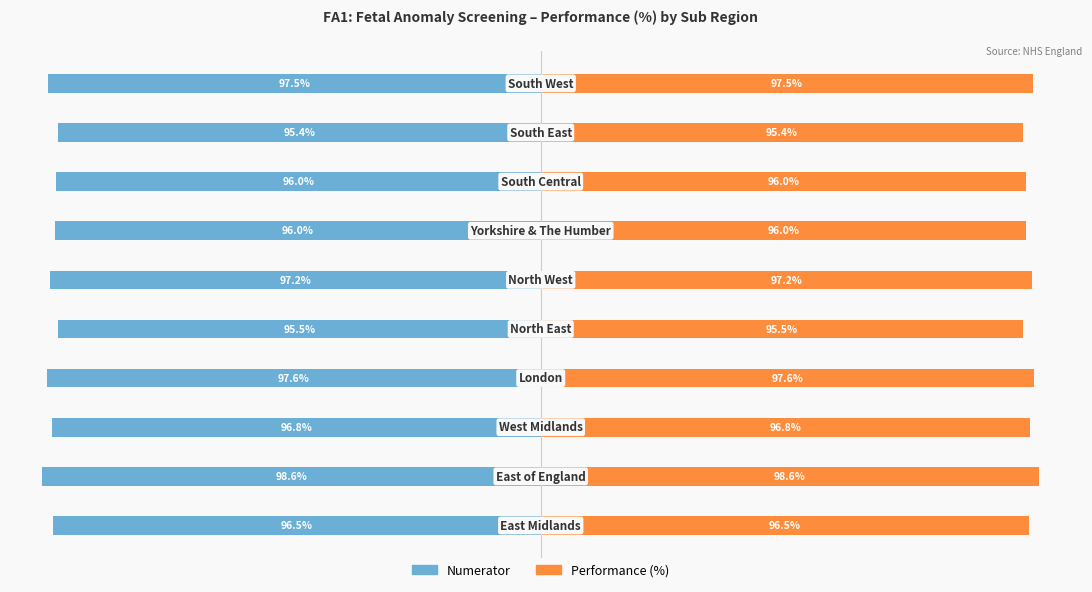

True or false: Performance (%) has a value of 7.6 at 3.

False